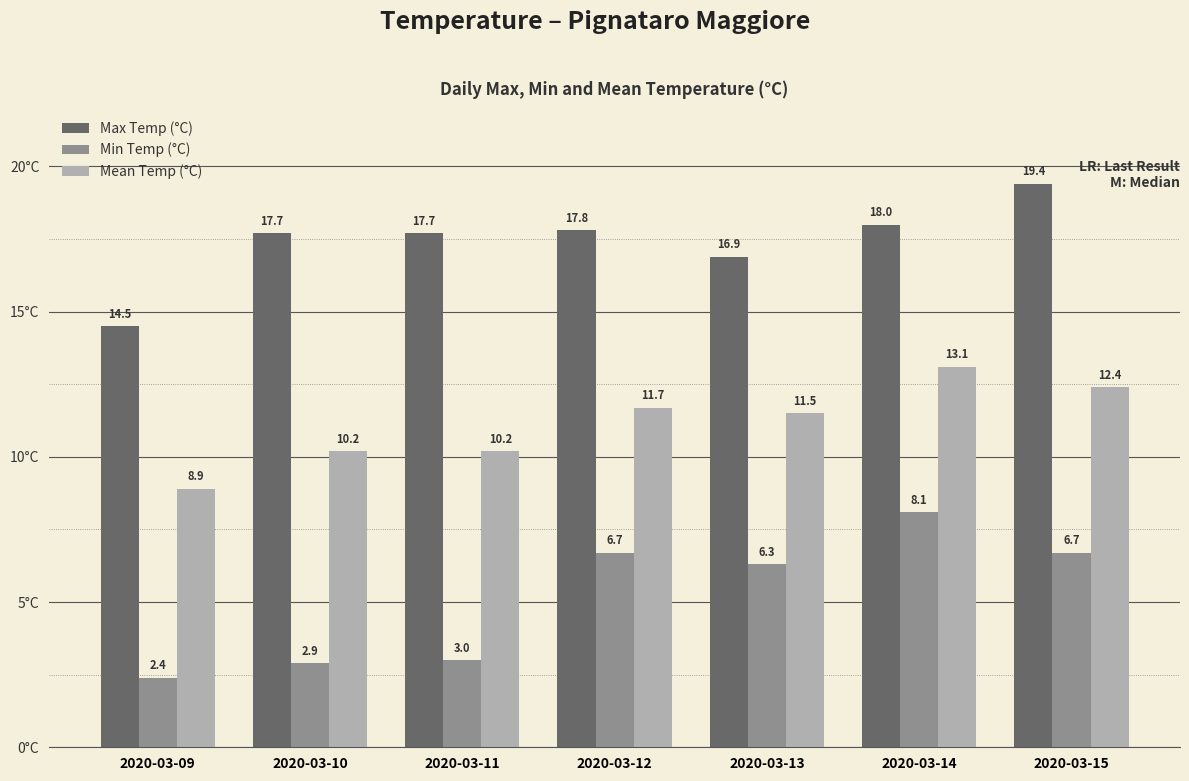

What is the sum of the Mean Temp (°C) values at 2020-03-10 and 2020-03-12?

21.9